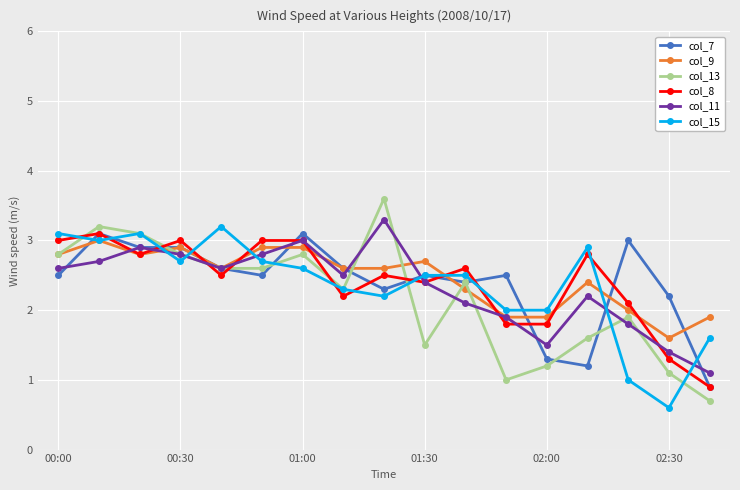

How many interior local peaks does the col_13 series have?

5